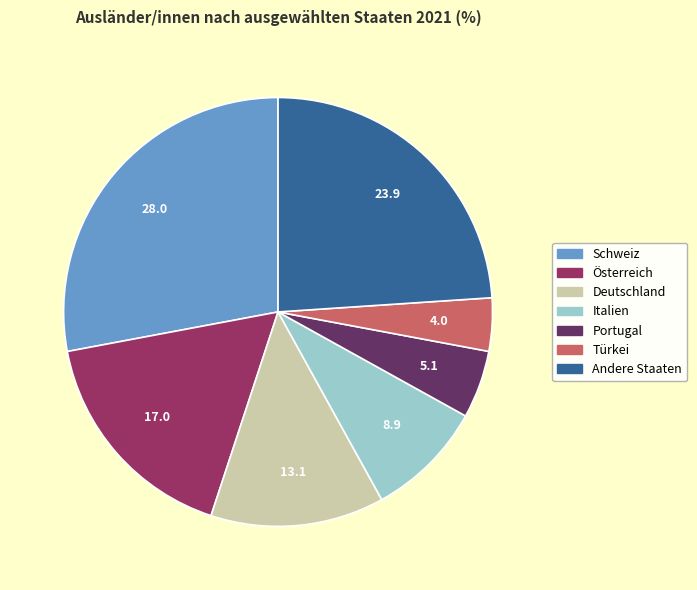

Combined, do Portugal and Türkei account for over 50%?

No